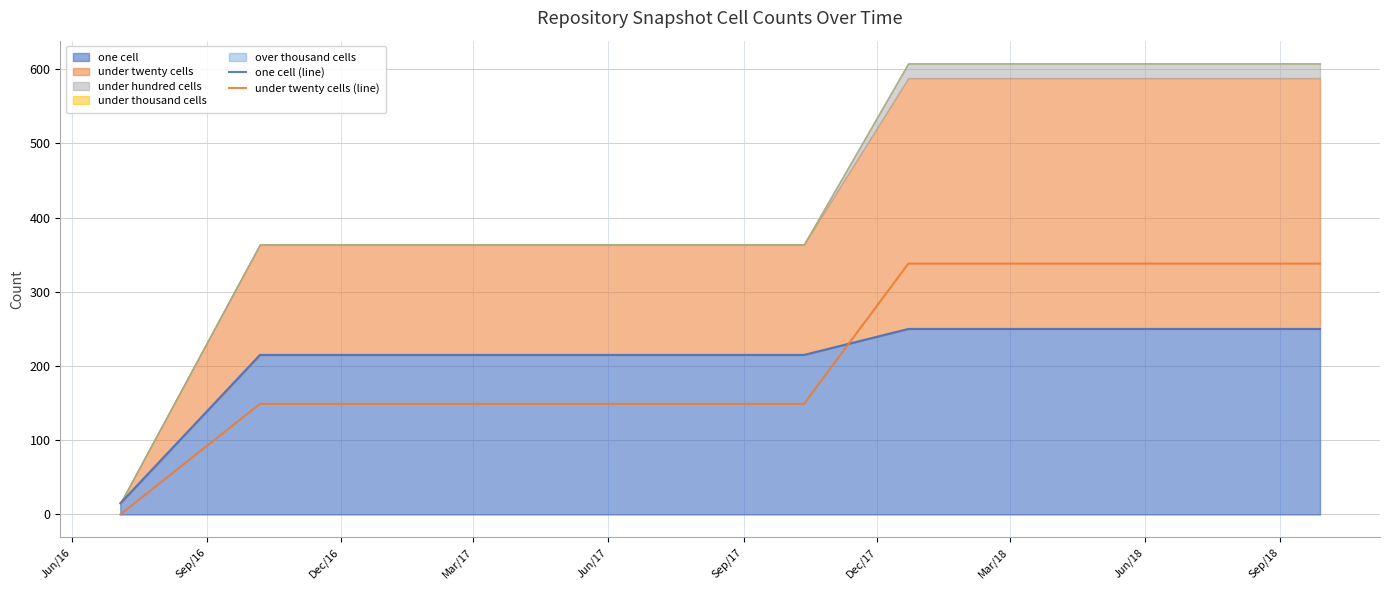

What is the label of the 4th point from the right?

Dec/17